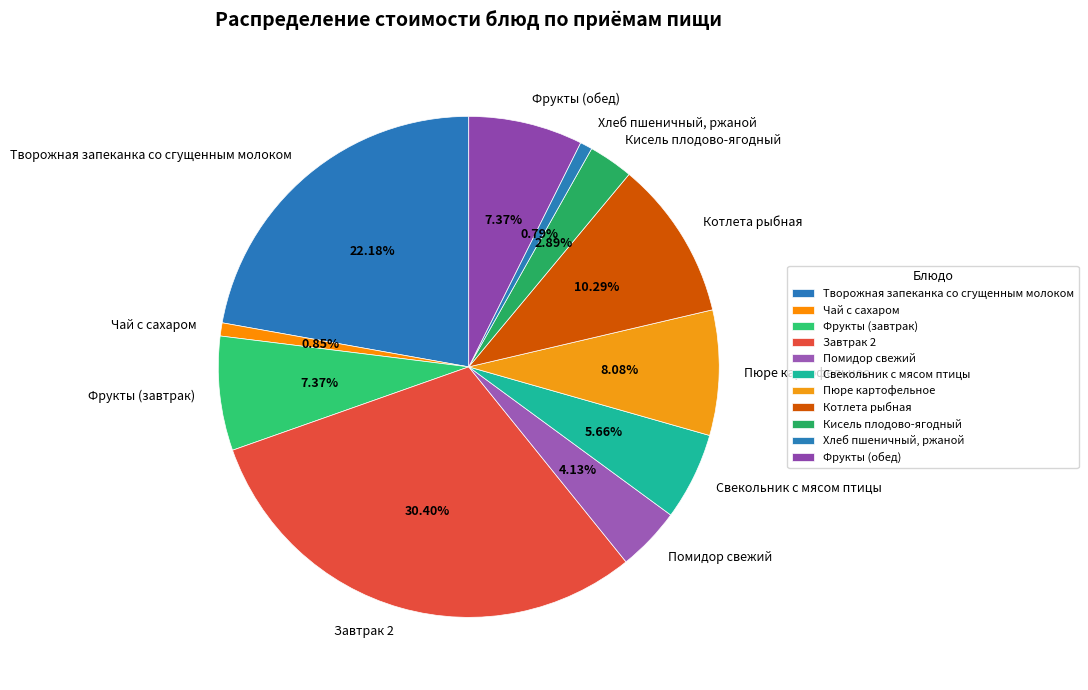

To the nearest percent, what percentage of the pie is Фрукты (завтрак)?

7%